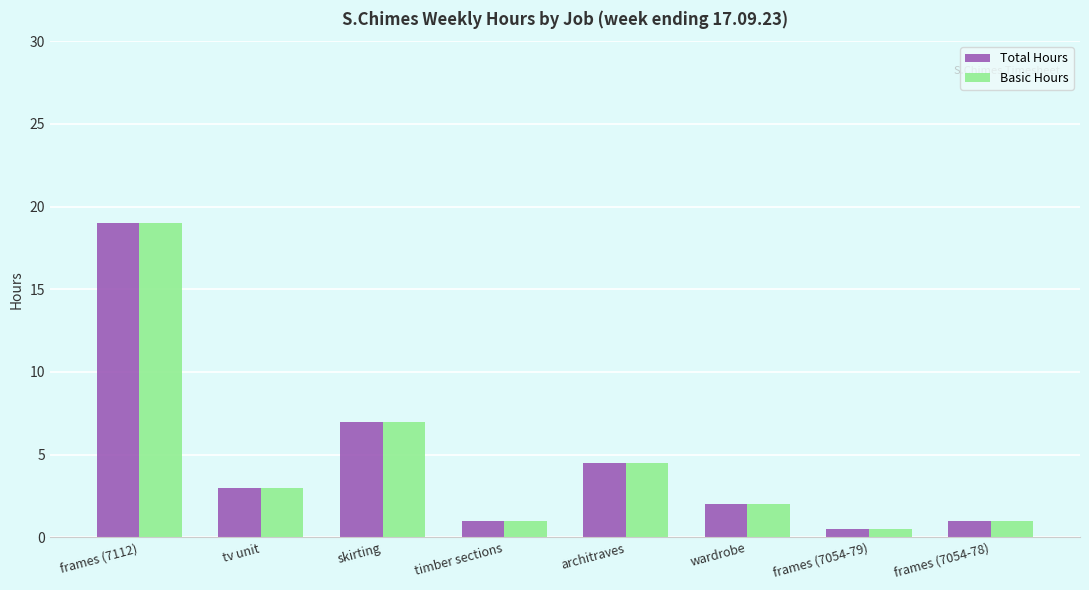

The value of Total Hours at frames (7112) is 5.9. True or false?

False